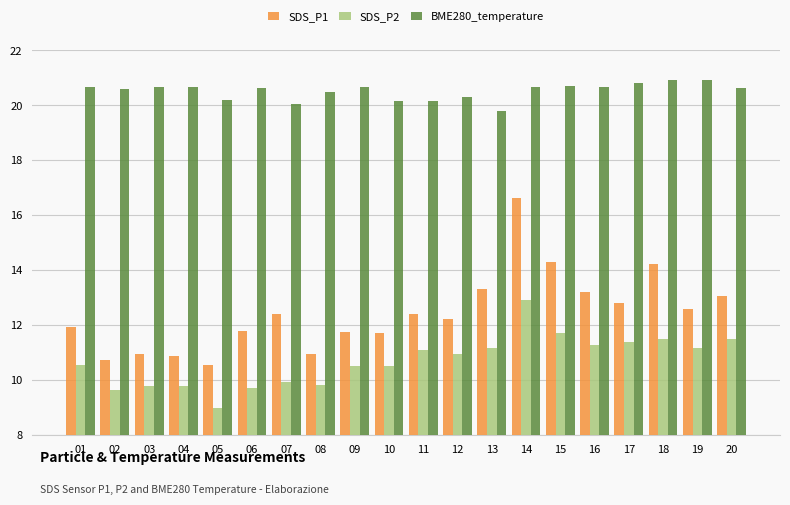

Is it true that BME280_temperature equals 30.2 at 14?

False